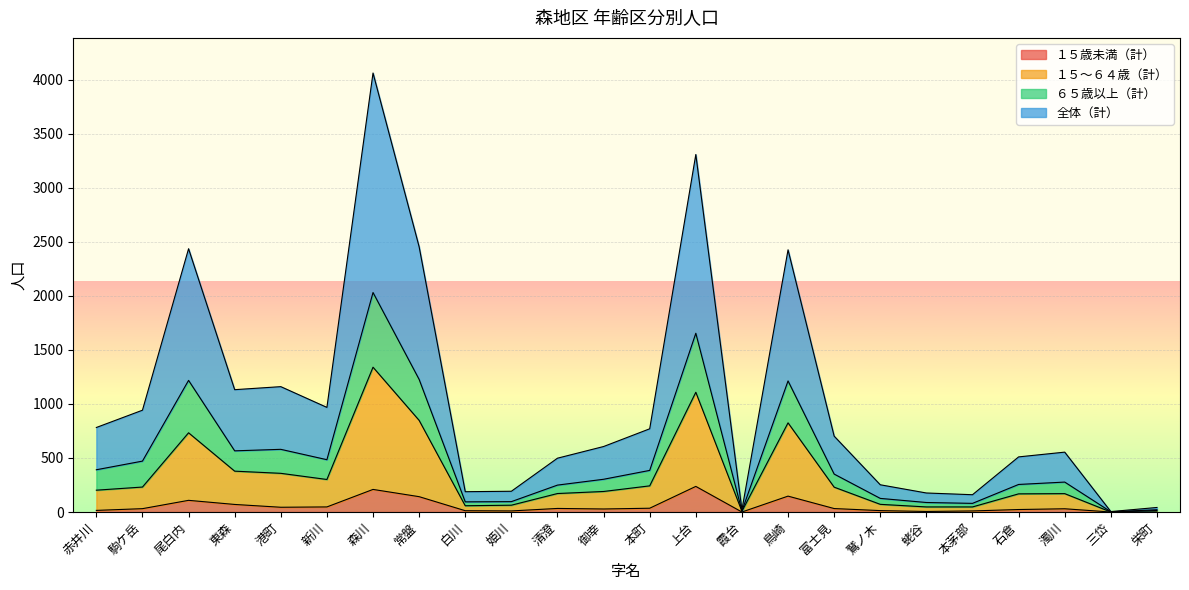

How many categories are shown in the chart?

24